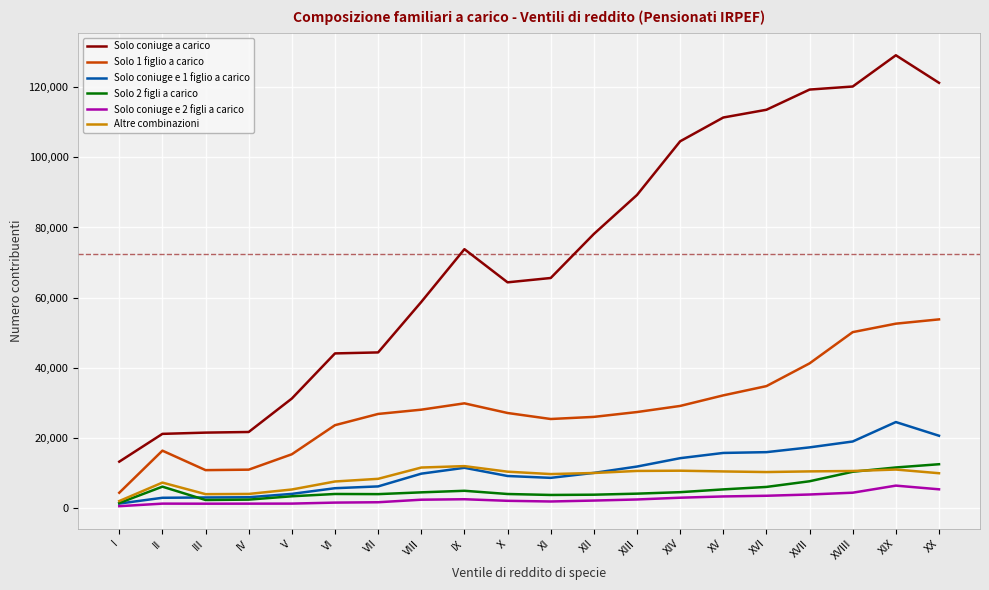

Which series has the widest spread of values?

Solo coniuge a carico